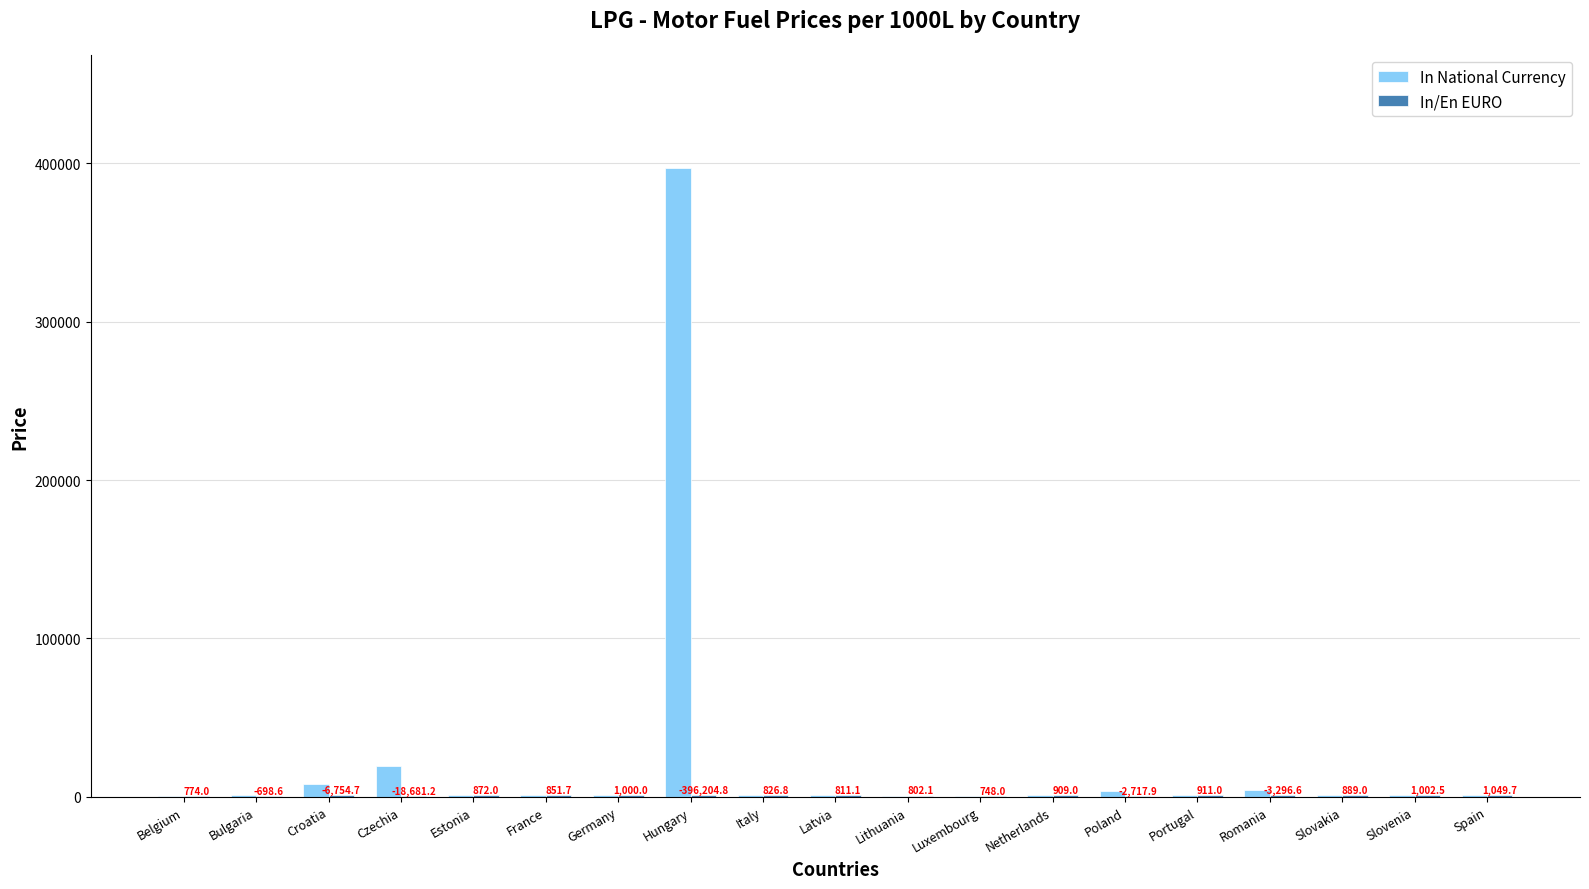

How many distinct data groups are displayed?

2